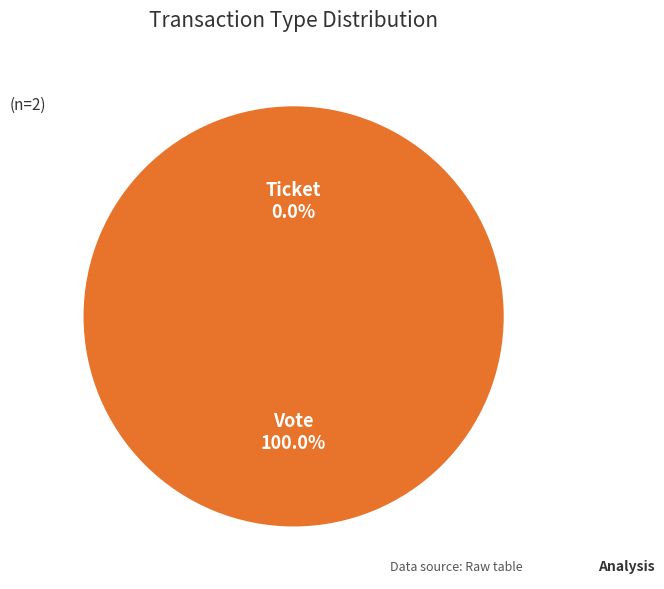

Combined, do Ticket and Vote account for over 50%?

Yes